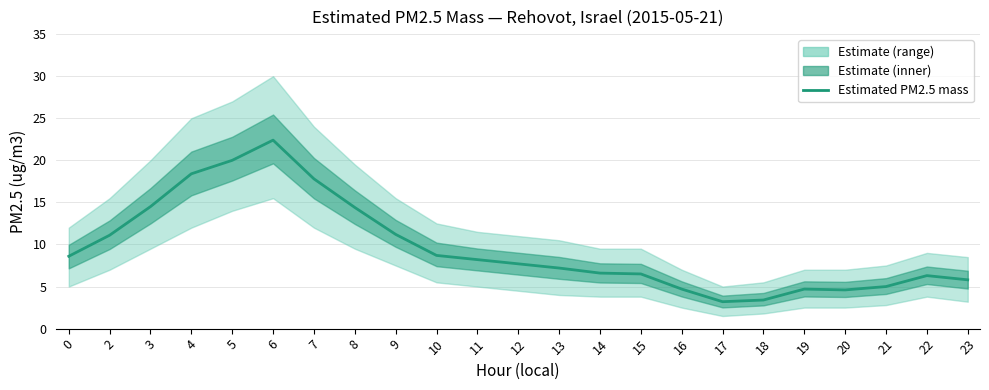

The chart shows a value of 11.2 at 9. True or false?

True